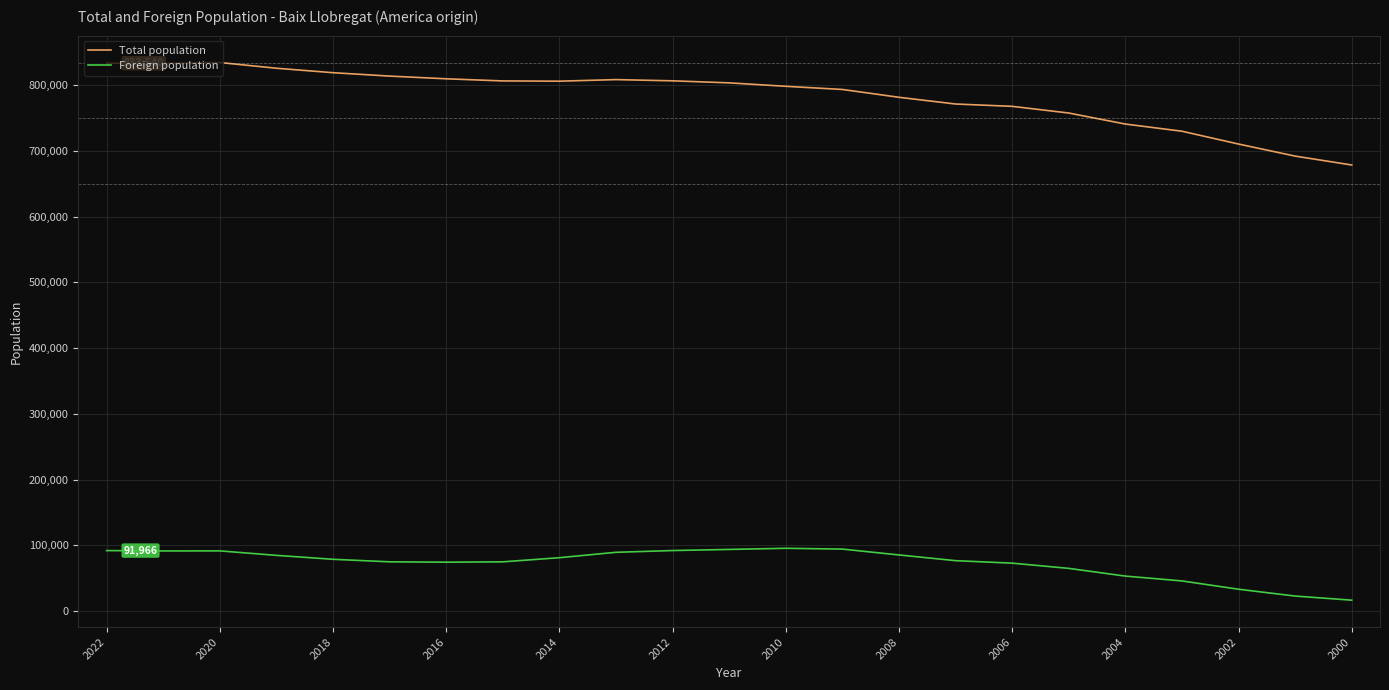

Which series has the largest total across all categories?

Total population